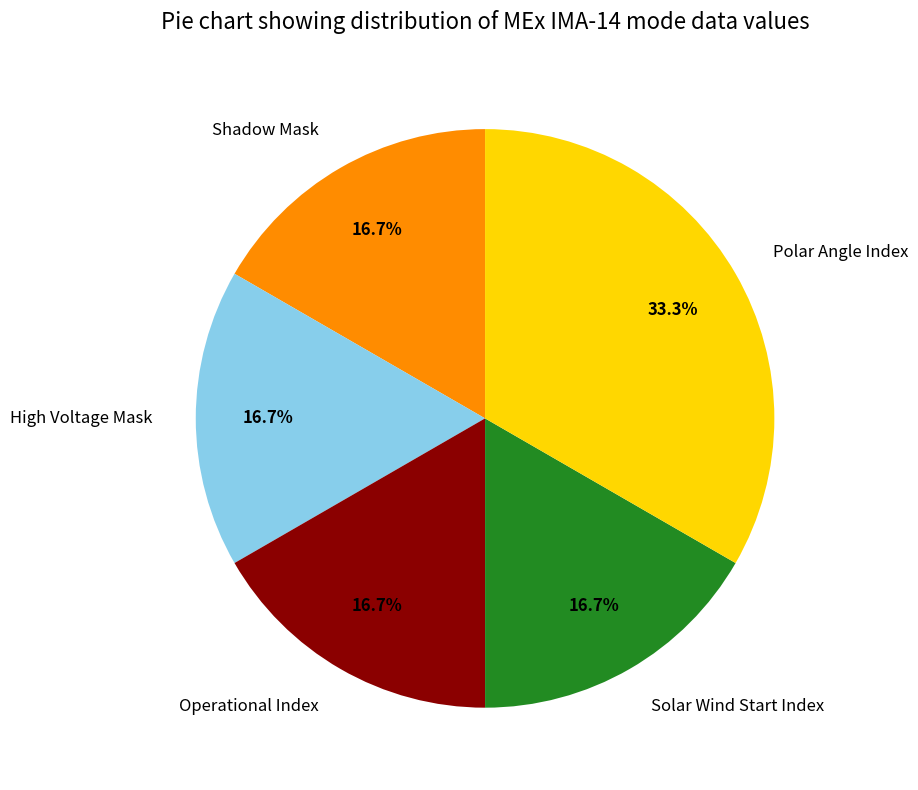

What is the largest slice in the pie chart?

Polar Angle Index